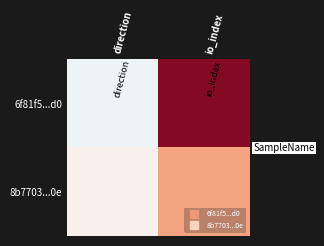

Which has a higher value, io_index or direction?

io_index